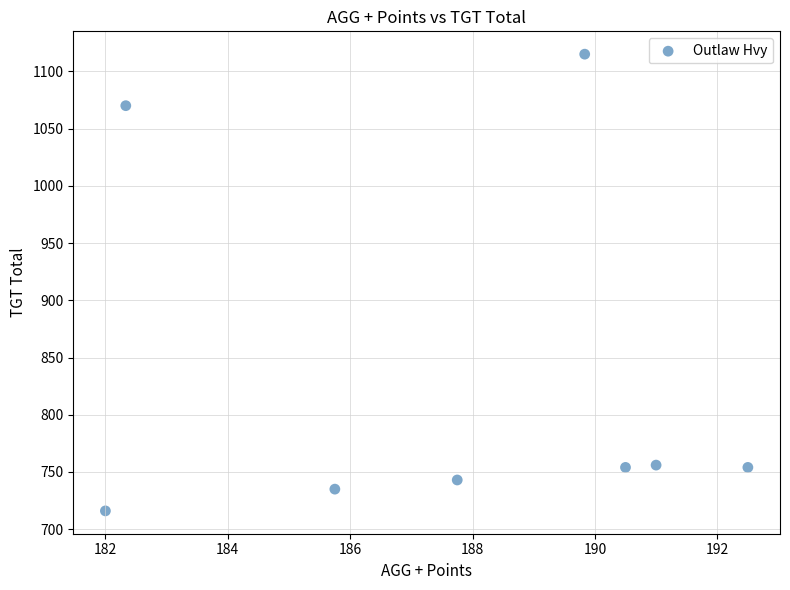

What is the average Y value?

830